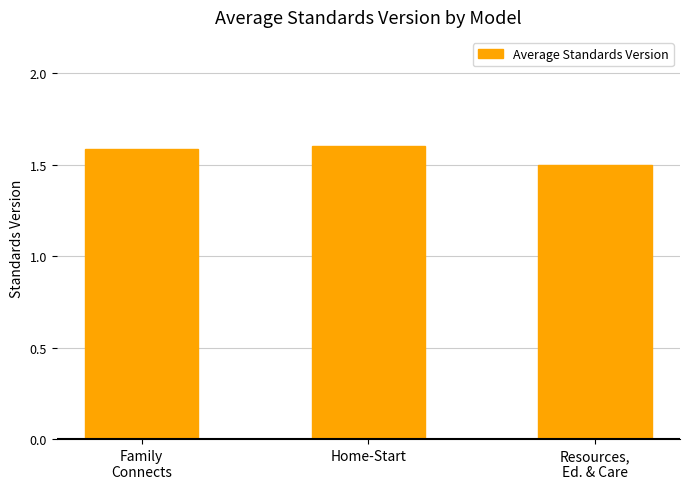

Reading left to right, list all the values displayed in this chart.

1.6	1.6	1.5